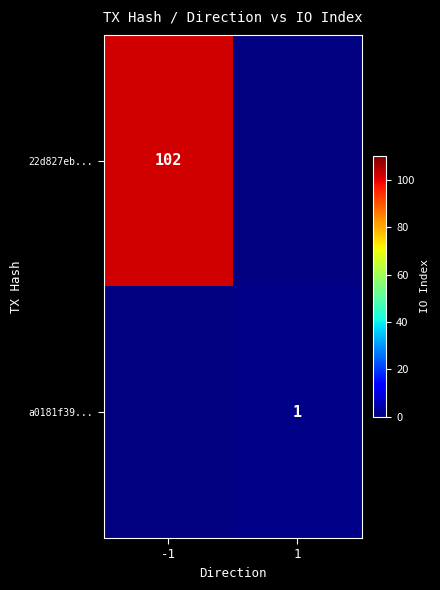

The value of a0181f39... at 1 is 0. True or false?

False